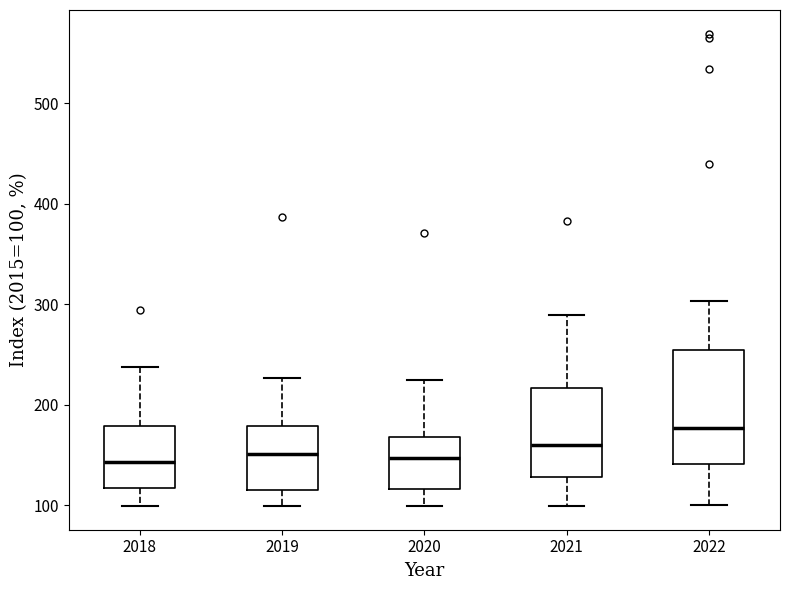

Which box's median line is the highest?

2022